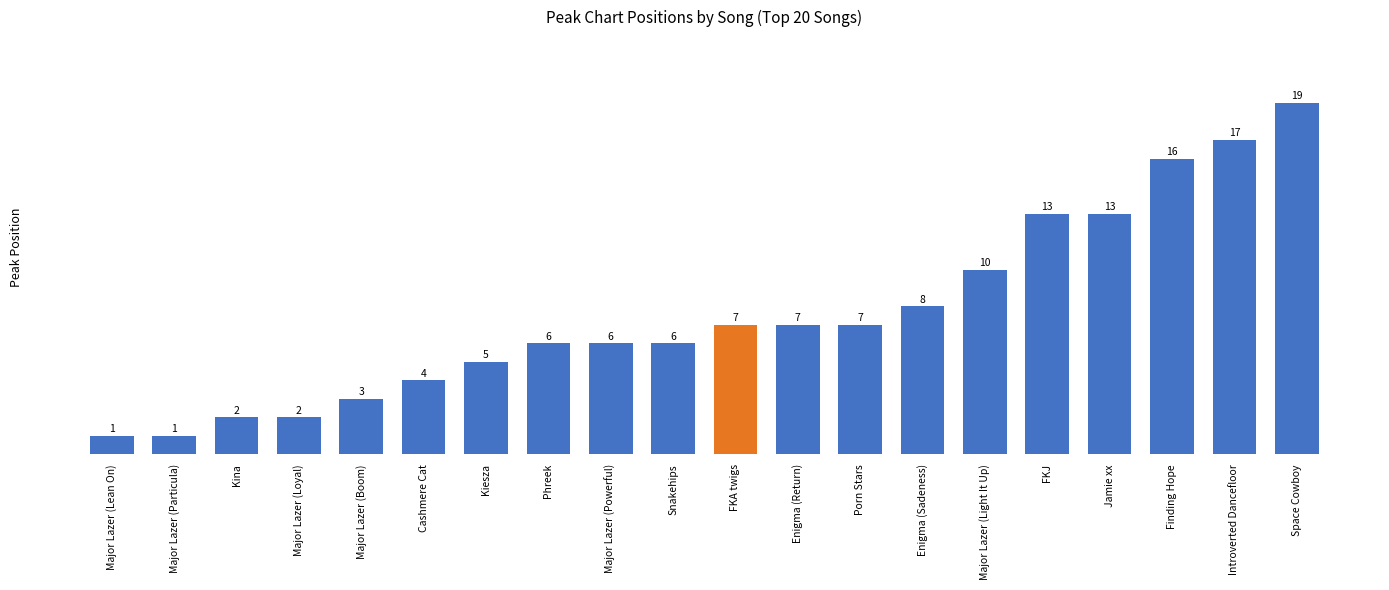

What is the smallest value displayed?

1